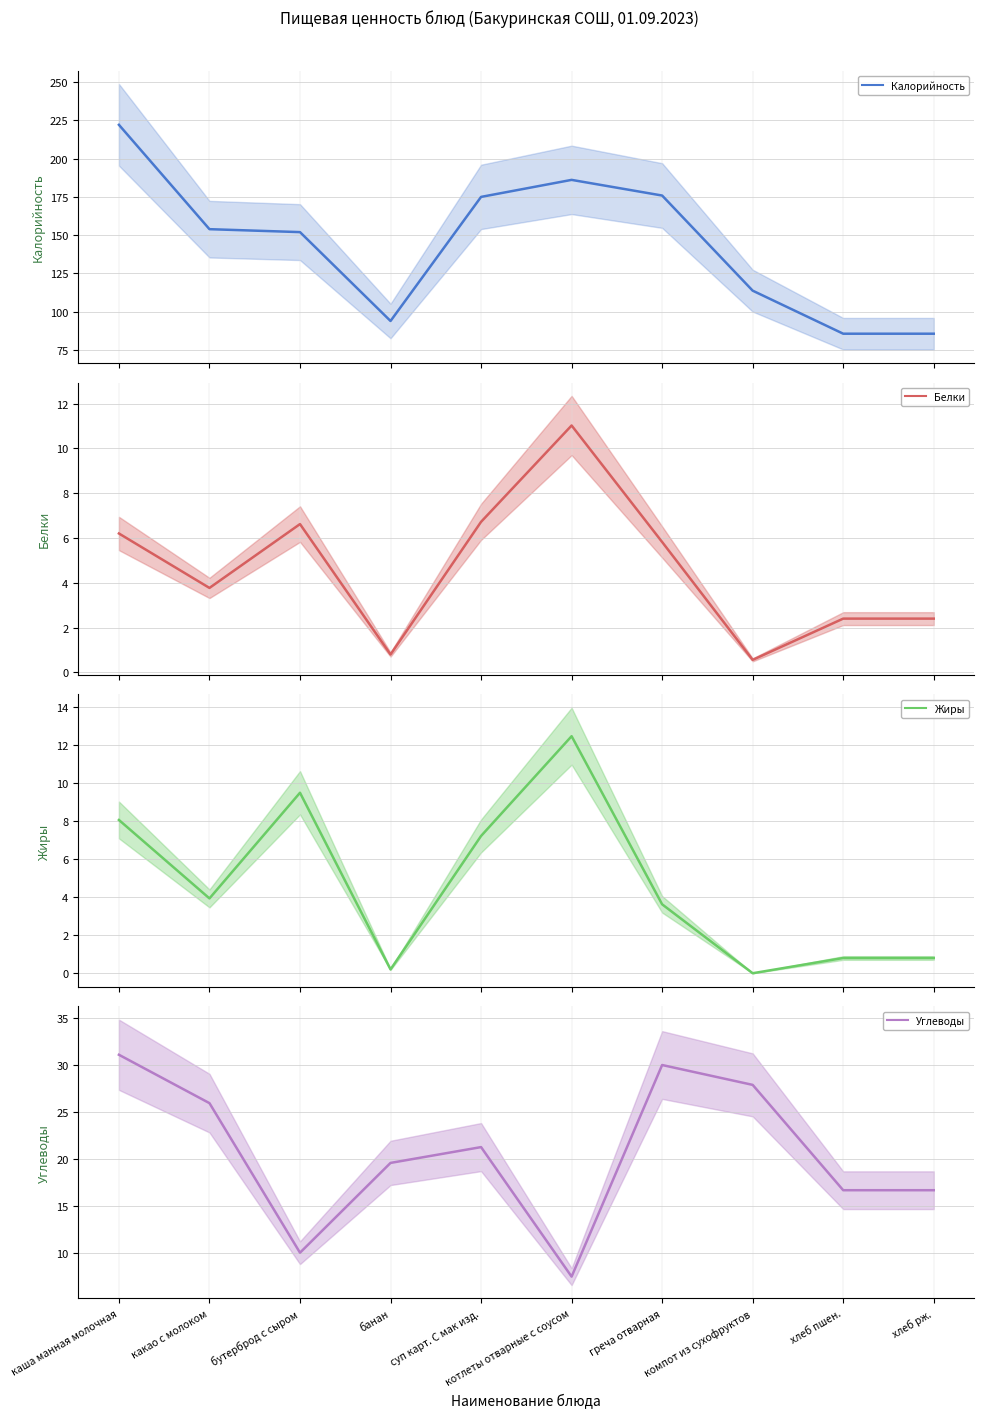

What position from the left is котлеты отварные с соусом?

6